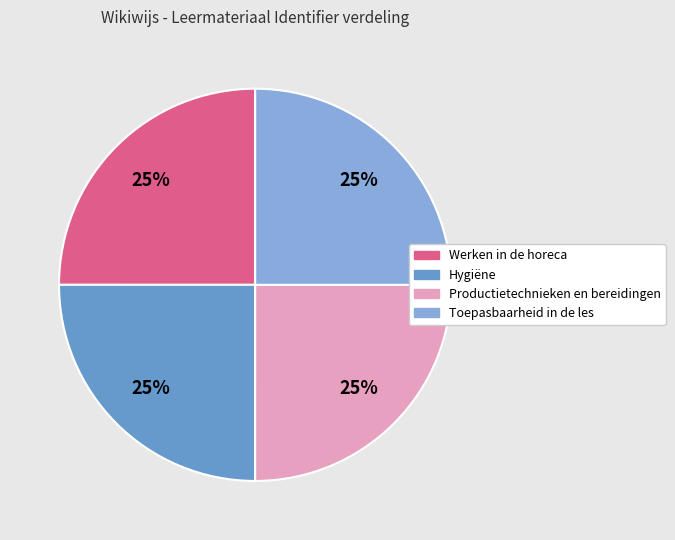

How many segments does this pie chart have?

4